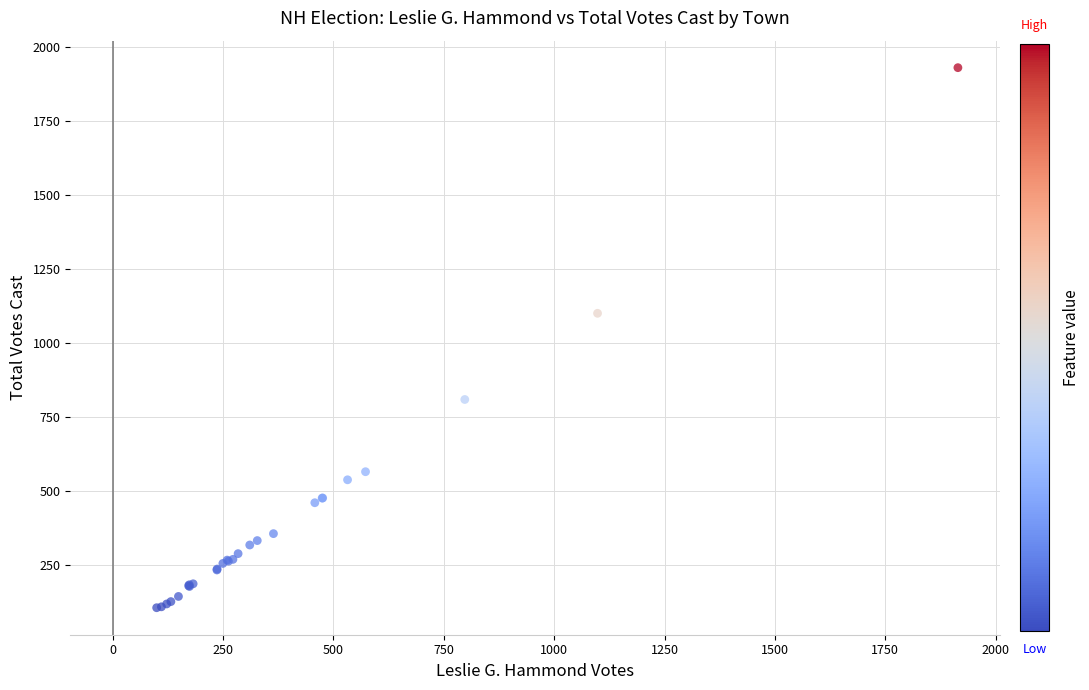

What Y value in the scatter plot is closest to 1017?

1099.7